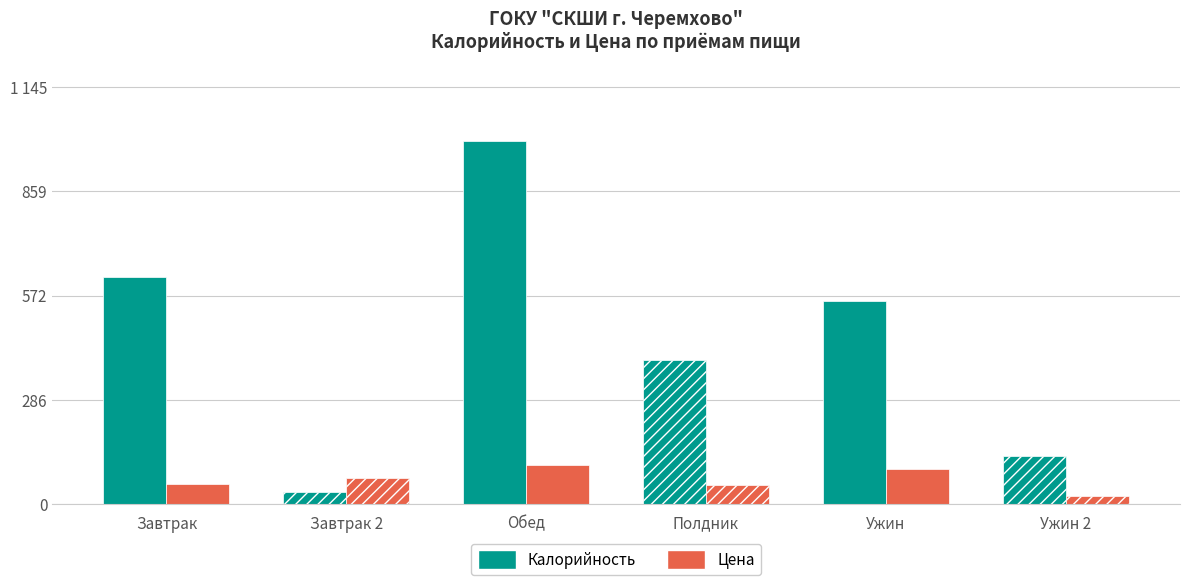

What is the spread (max minus min) of values at Ужин?

461.1